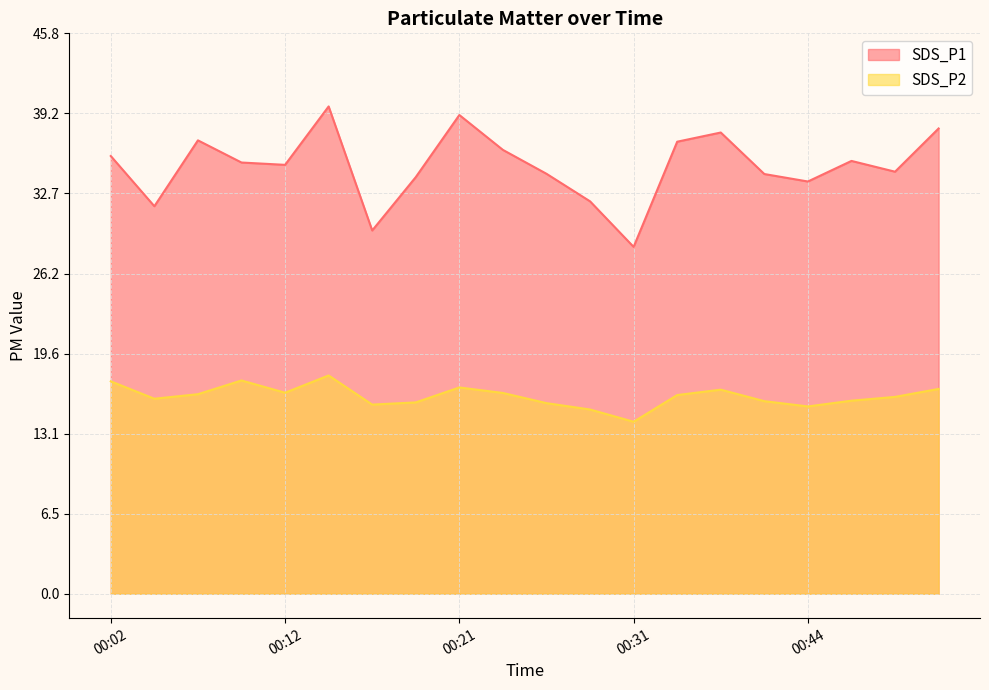

Reading left to right, transcribe all the data shown in this chart.

SDS_P1: 00:02=35.8	00:04=31.6	00:07=37.0	00:09=35.2	00:12=35.0	00:14=39.8	00:17=29.7	00:19=34.0	00:21=39.1	00:24=36.2	00:26=34.3	00:29=32.0	00:31=28.3	00:34=36.9	00:36=37.7	00:38=34.3	00:44=33.7	00:46=35.4	00:49=34.5	00:51=38.0
SDS_P2: 00:02=17.4	00:04=15.9	00:07=16.3	00:09=17.4	00:12=16.4	00:14=17.8	00:17=15.4	00:19=15.6	00:21=16.9	00:24=16.4	00:26=15.6	00:29=15.1	00:31=14.1	00:34=16.2	00:36=16.7	00:38=15.7	00:44=15.3	00:46=15.8	00:49=16.1	00:51=16.7